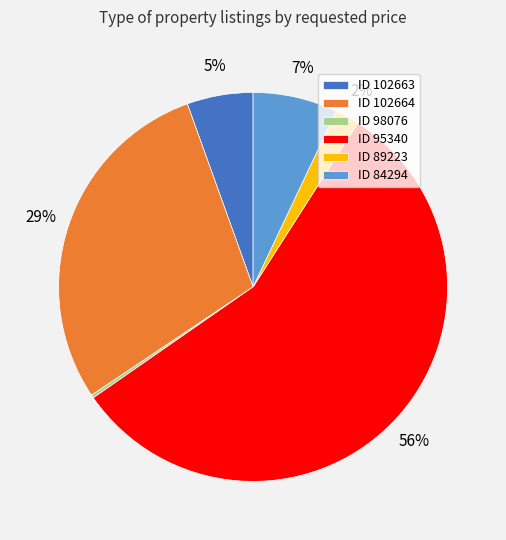

To the nearest percent, what is the combined percentage of ID 102664 and ID 89223?

31%